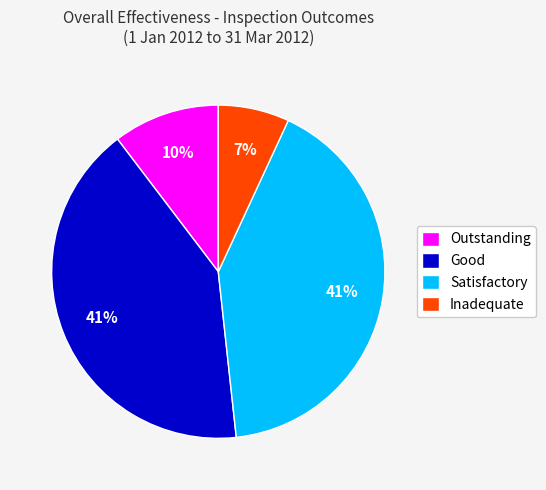

How many segments does this pie chart have?

4